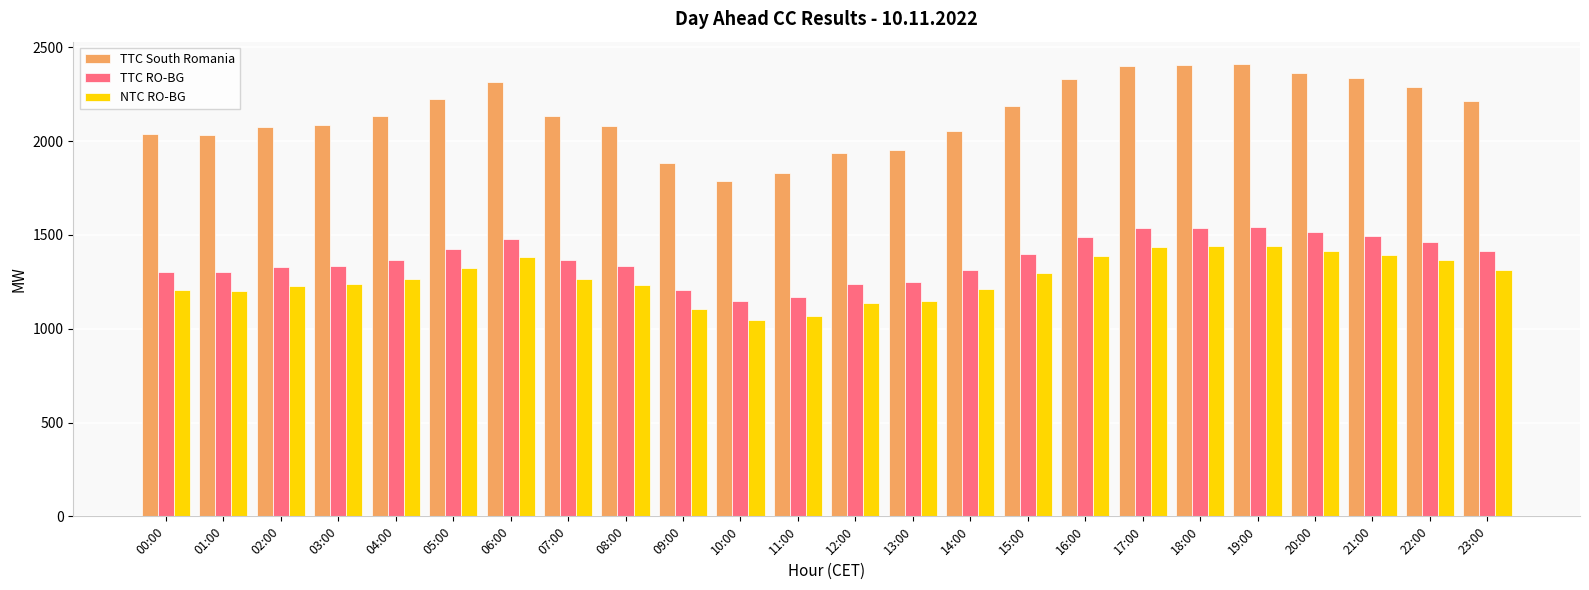

How many groups of bars are there?

24